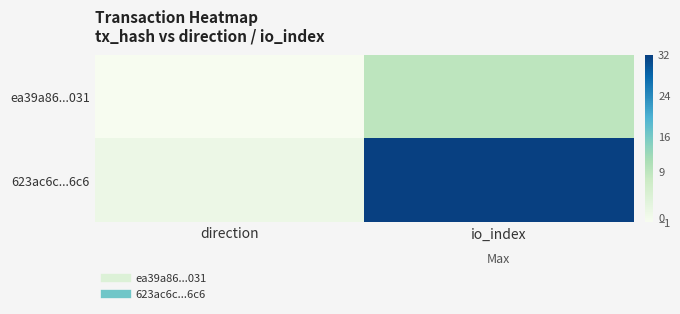

At direction, list the series in order from largest to smallest.

623ac6c...6c6, ea39a86...031